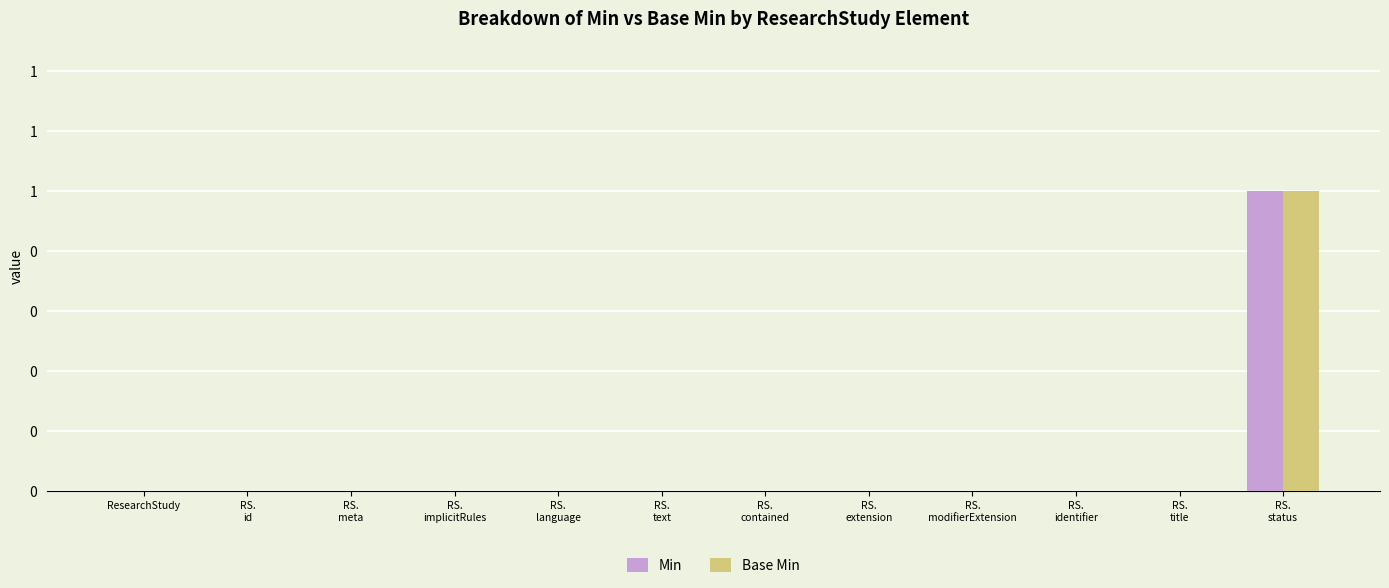

Rank the series at RS.
status from highest to lowest value.

Min, Base Min